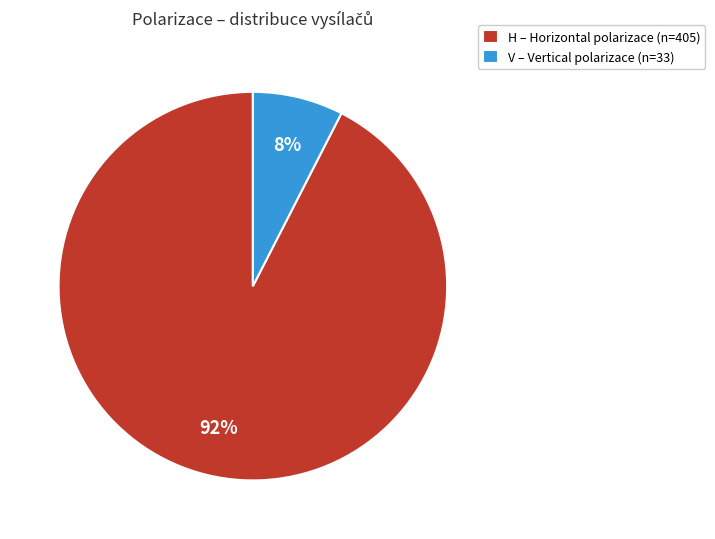

Which slice is the largest?

H